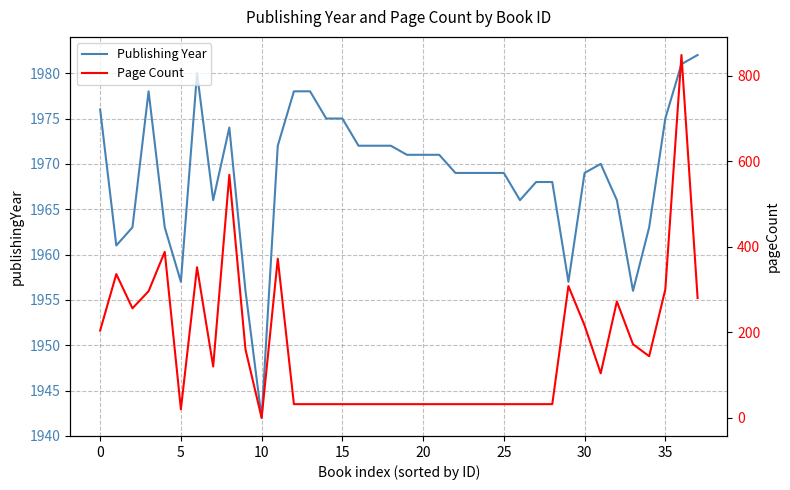

What are all the series names shown in the legend?

Publishing Year, Page Count